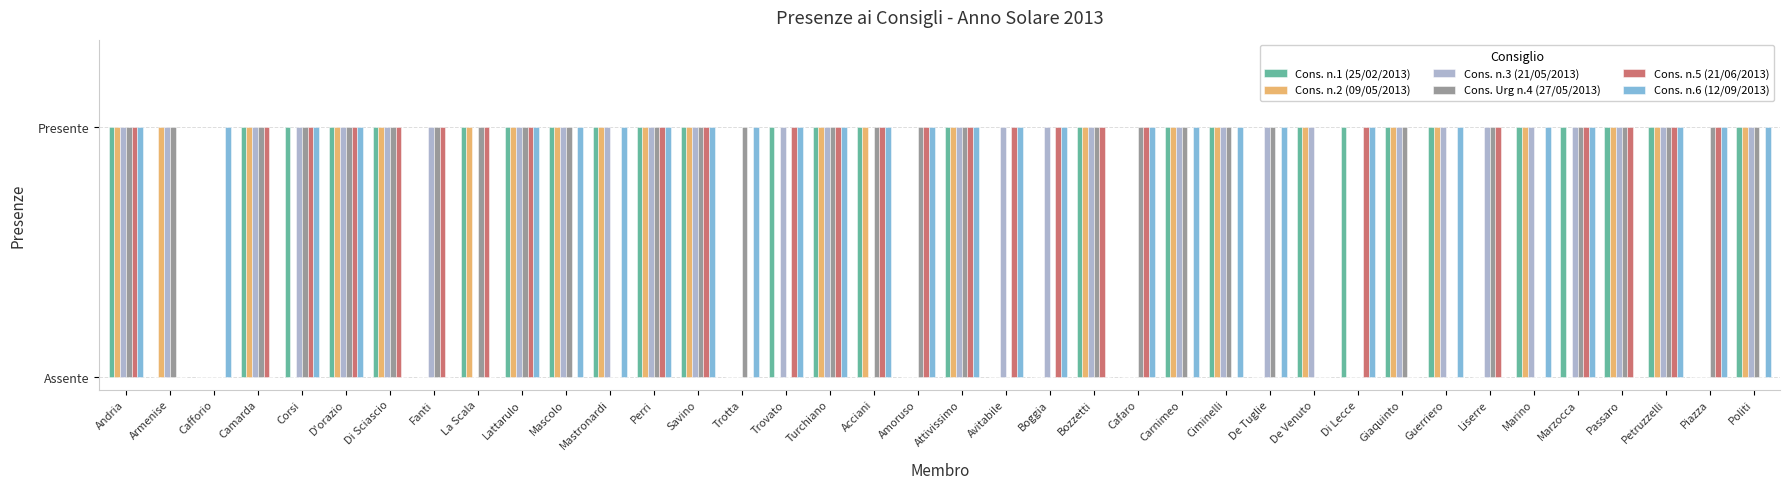

At which label does Cons. n.2 (09/05/2013) reach its peak?

Andria